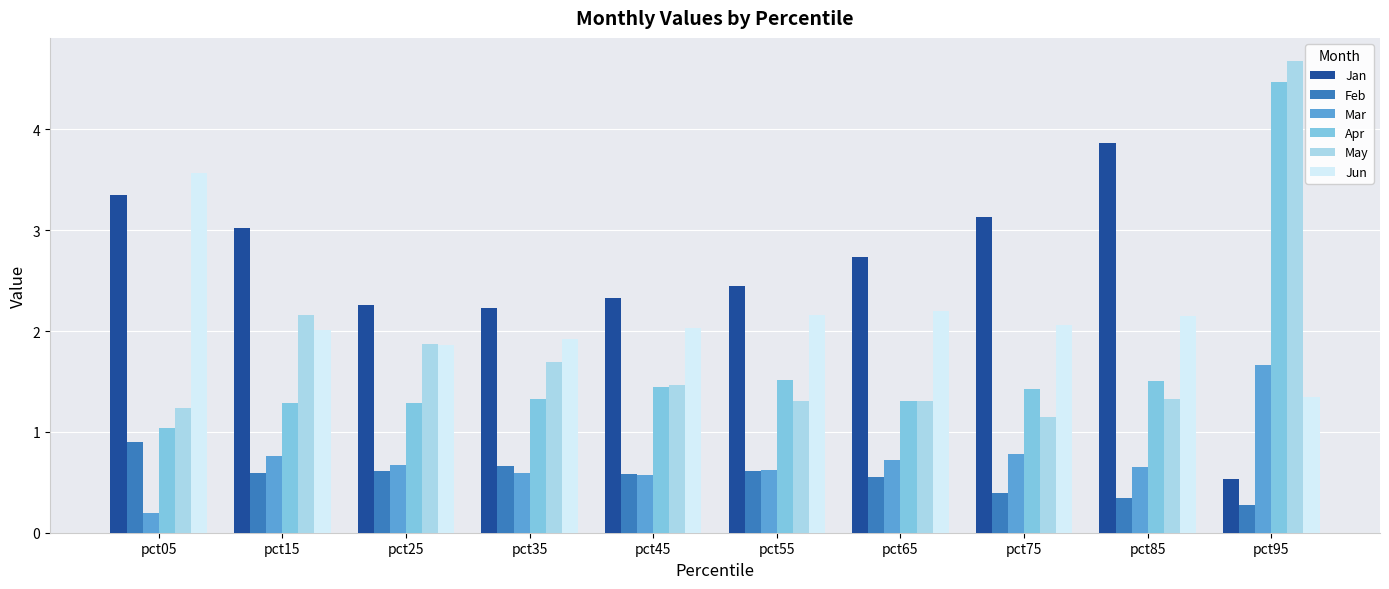

What is the sum of all May values?

18.2